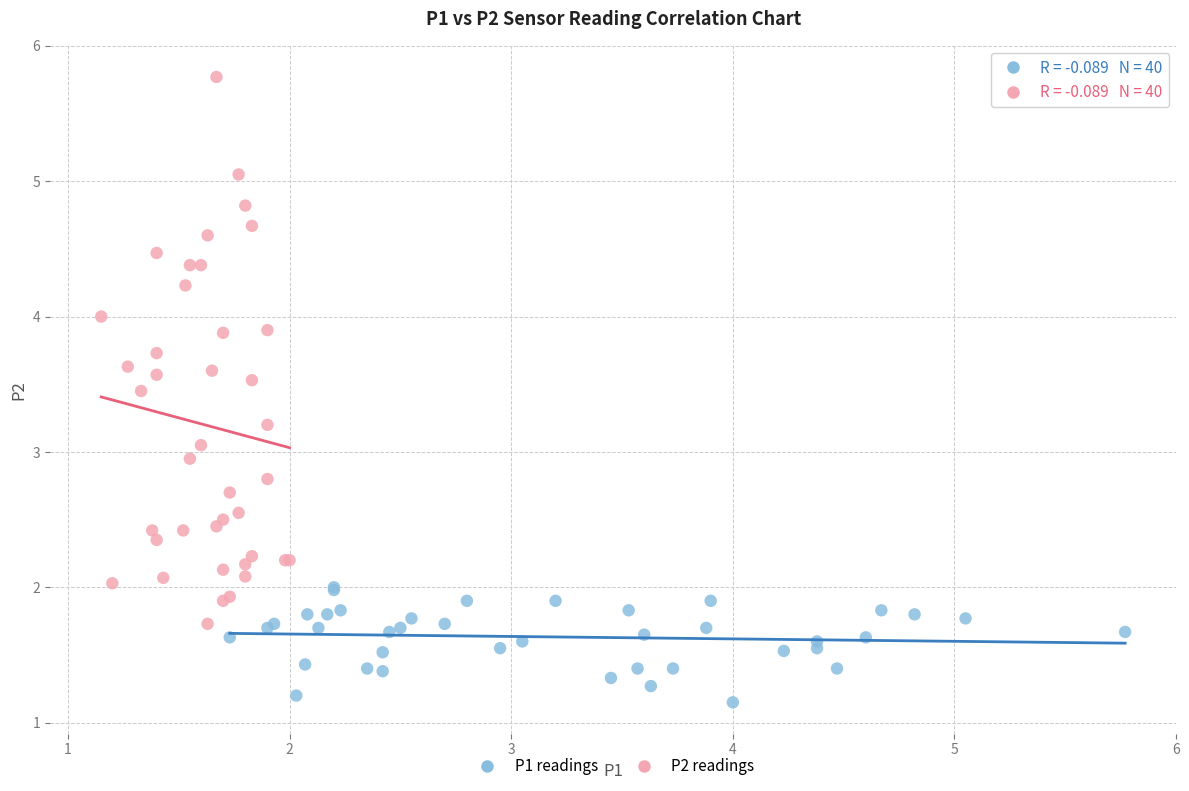

Which series contains the highest Y value?

P2 readings